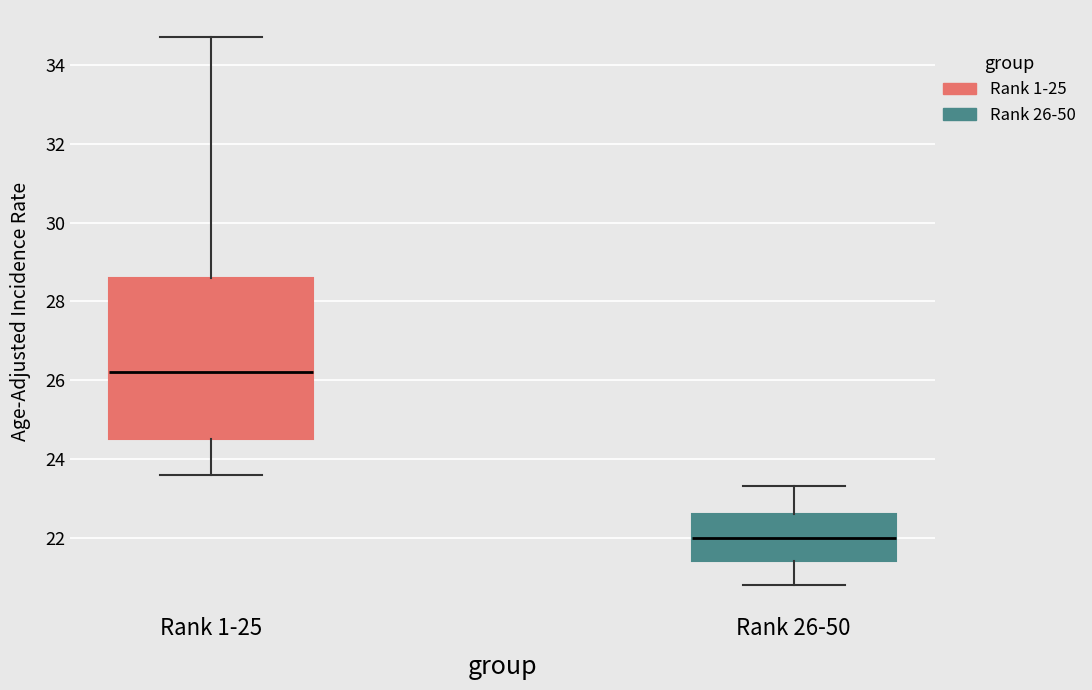

Which box's median line is the lowest?

Rank 26-50